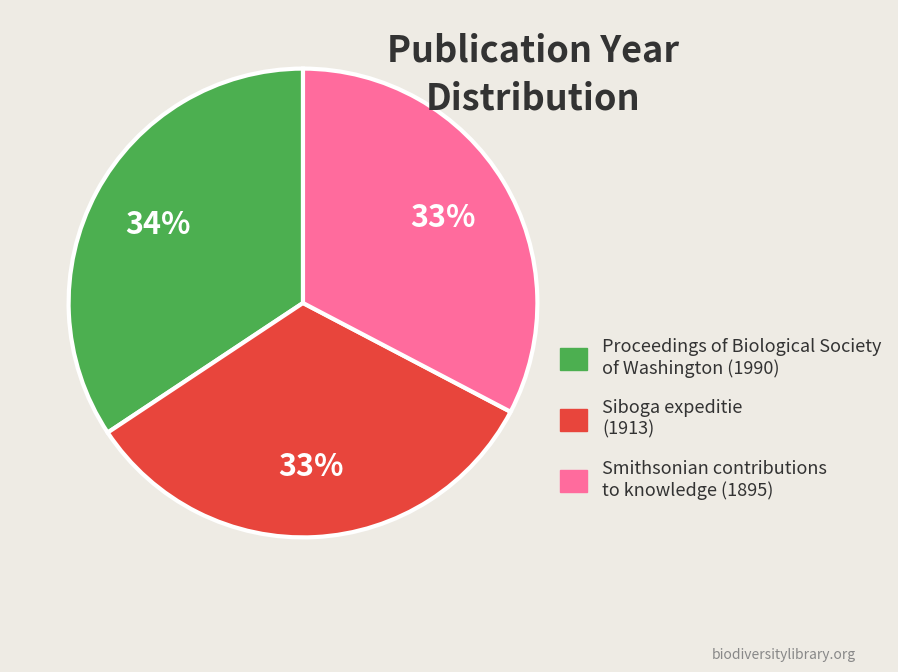

Do Smithsonian contributions to knowledge (1895) and Siboga expeditie (1913) together represent more than half of the pie?

Yes